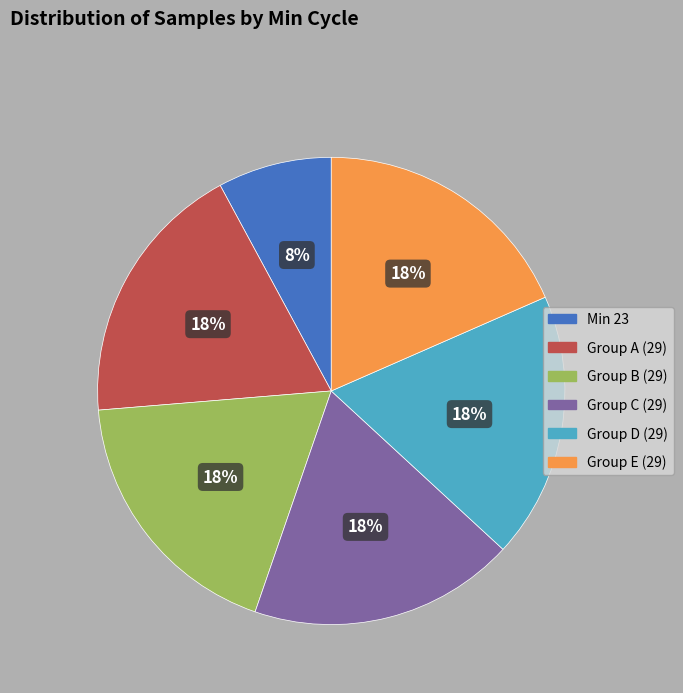

To the nearest percent, what is the average slice percentage?

17%